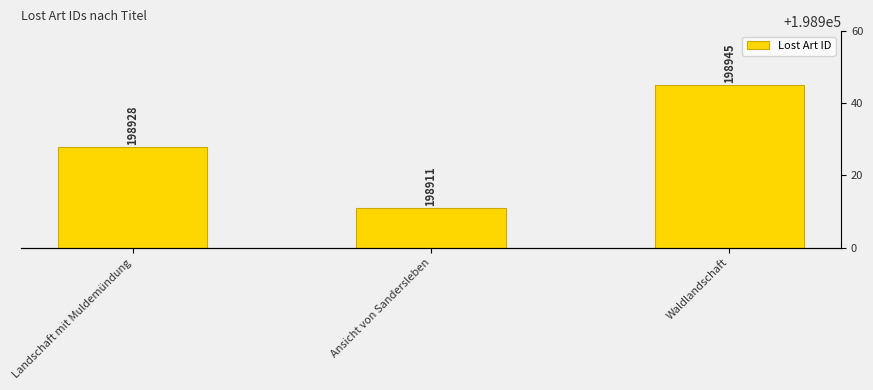

The chart shows a value of 318783 at Ansicht von Sandersleben. True or false?

False